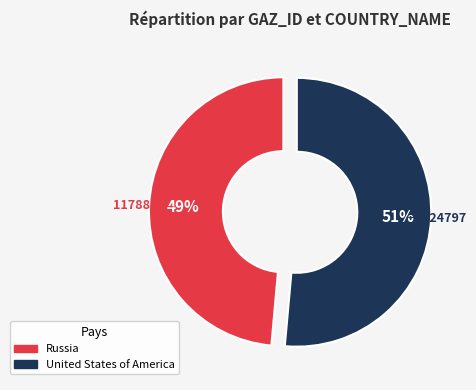

Which category has the smallest portion of the pie?

Russia